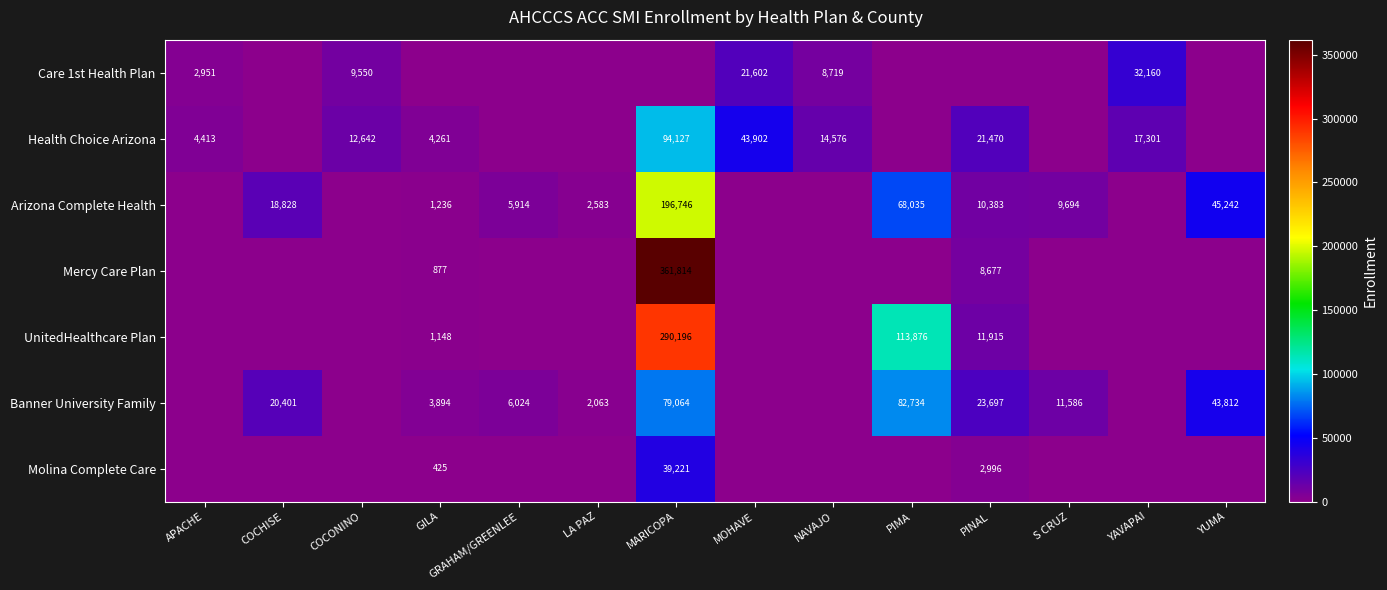

Is it true that Molina Complete Care equals 39221 at MARICOPA?

True